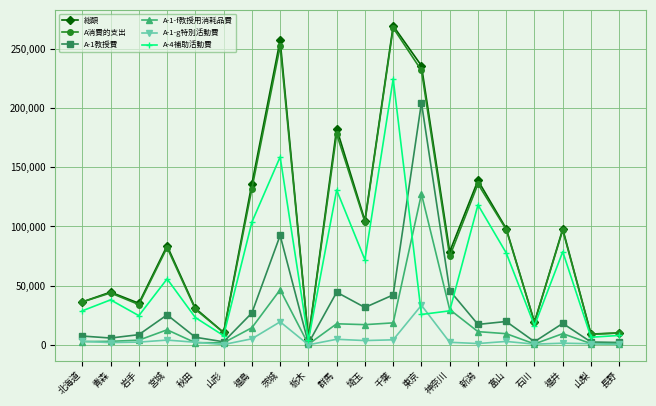

Between 群馬 and 千葉, which series saw the biggest shift?

A-4補助活動費